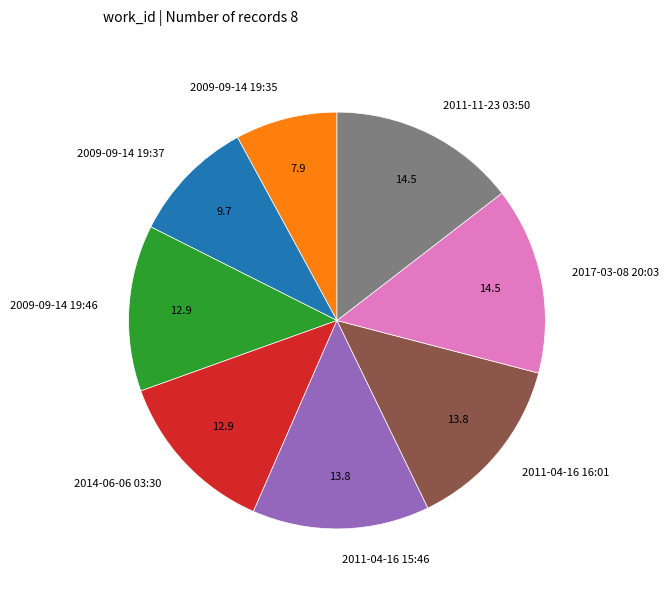

Does 2011-04-16 15:46 represent more than half of the total?

No